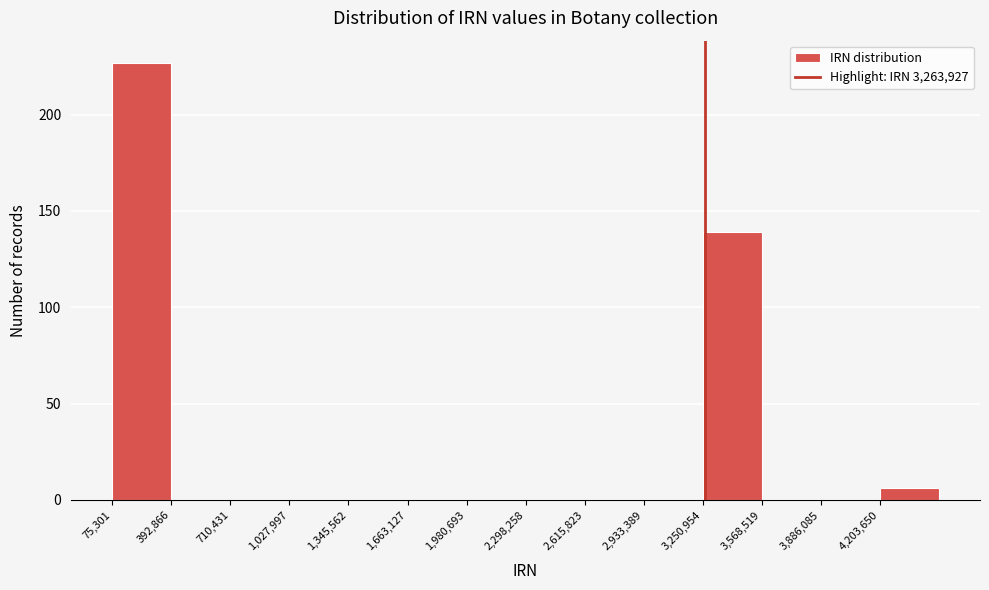

How tall is the bar that spans 4200000 to 4500000 on the x-axis? Neither the bar edges nor the heights are printed on the chart, so give them approximately, as read against the axes.

5